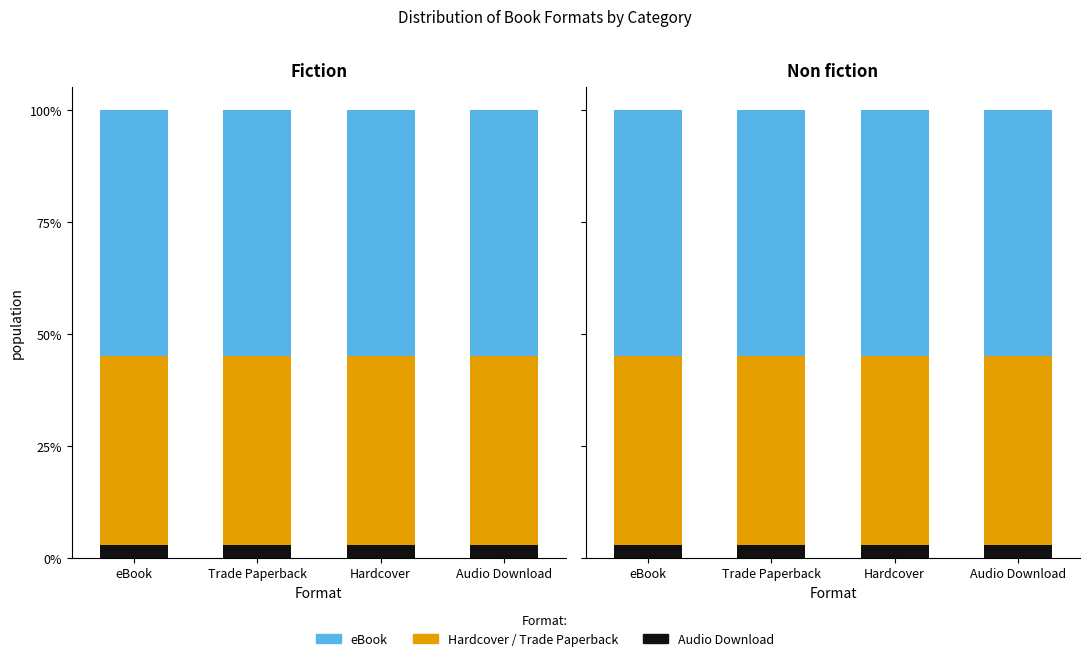

Between eBook and Hardcover, which series saw the biggest shift?

Audio Download